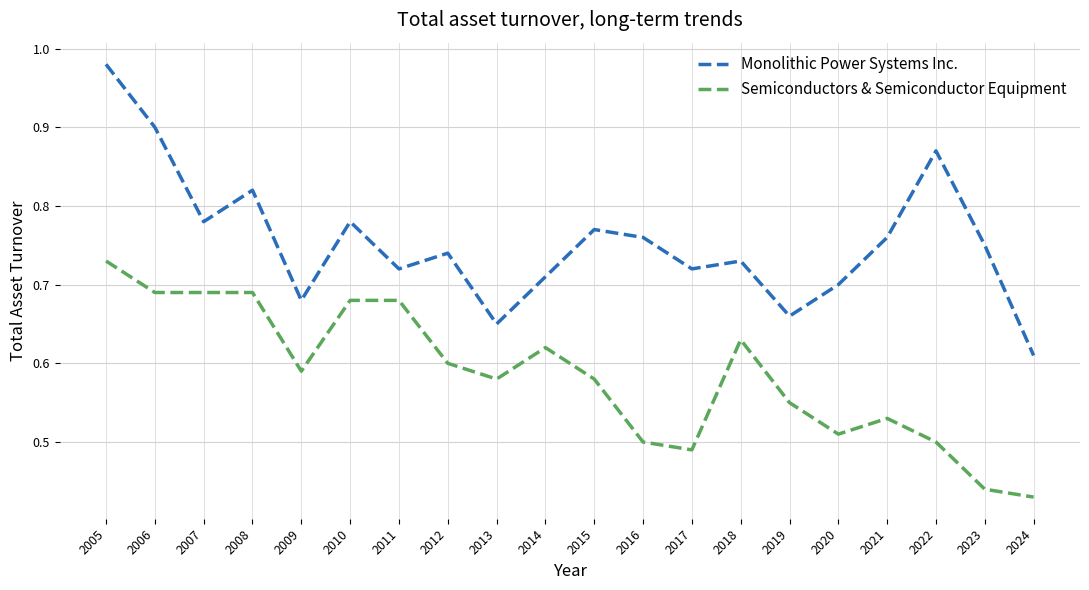

At 2021, list the series in order from largest to smallest.

Monolithic Power Systems Inc., Semiconductors & Semiconductor Equipment